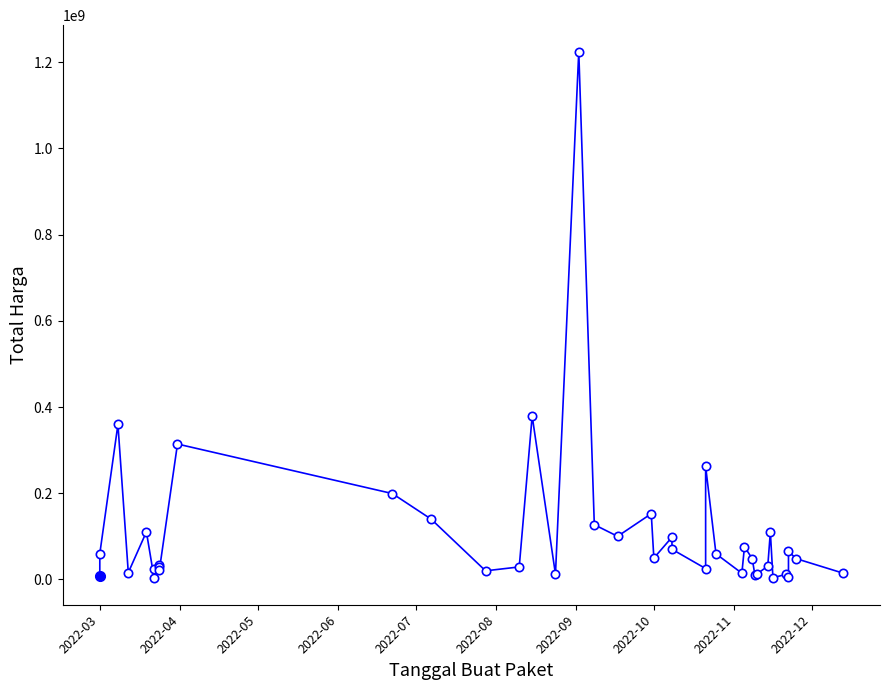

What is the difference between the second highest and second lowest values?

375250000